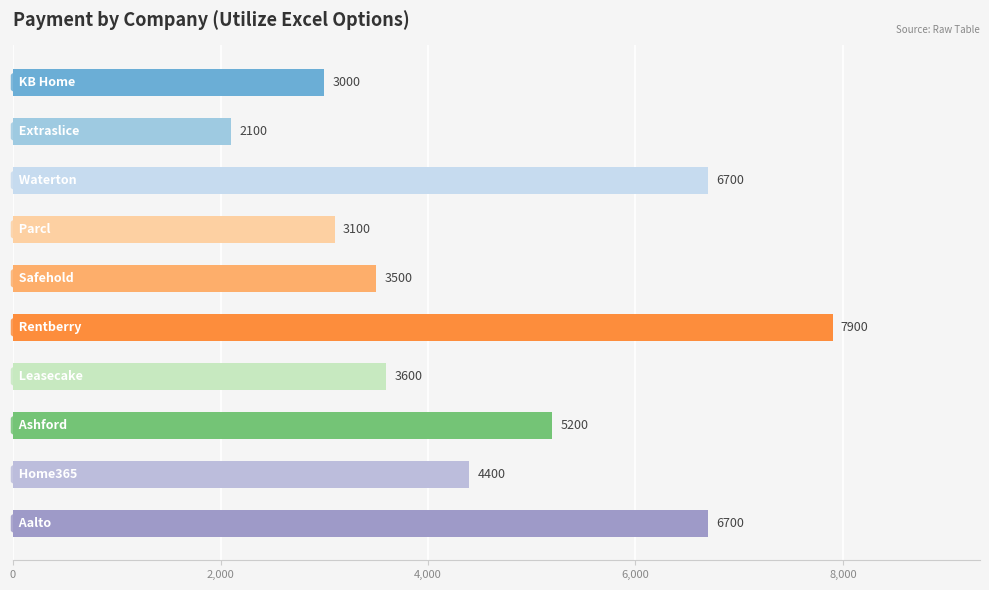

How many categories are shown in the chart?

10